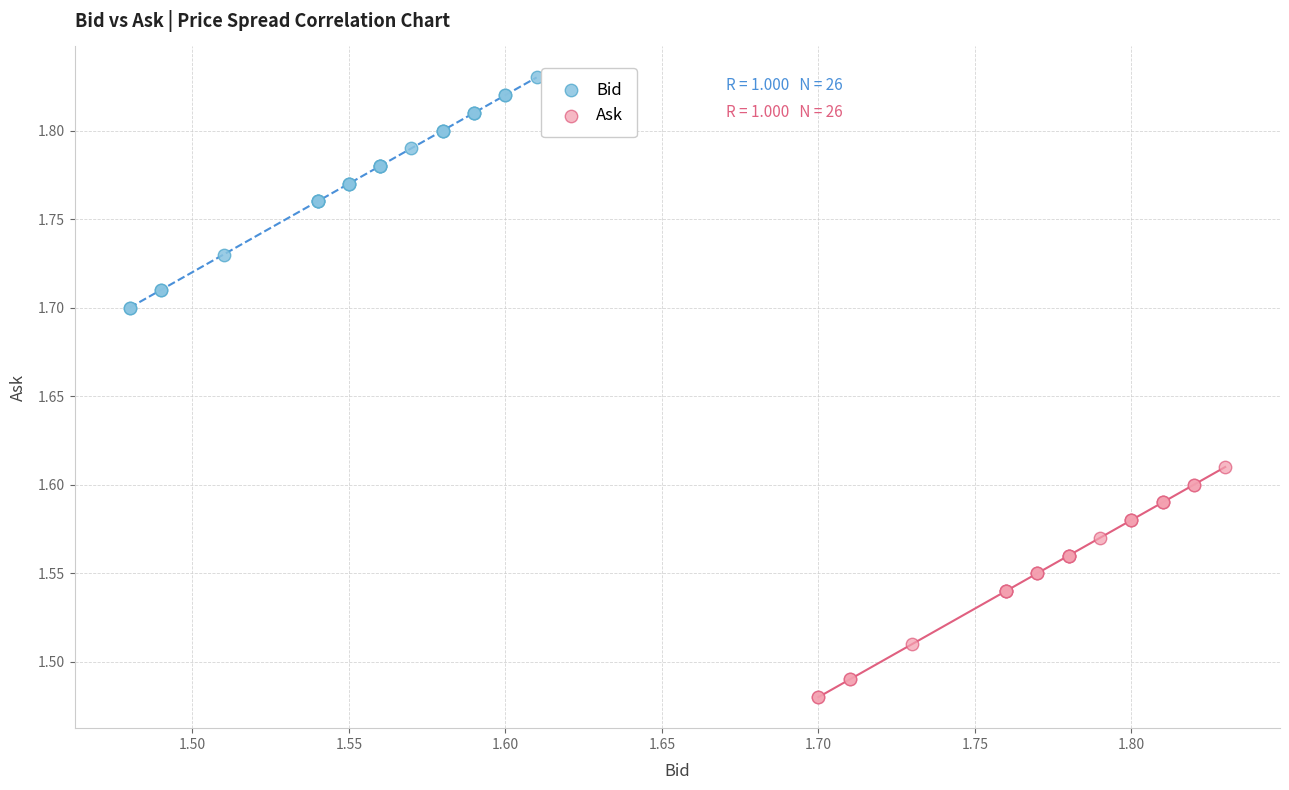

Which series reaches the minimum Y coordinate?

Ask